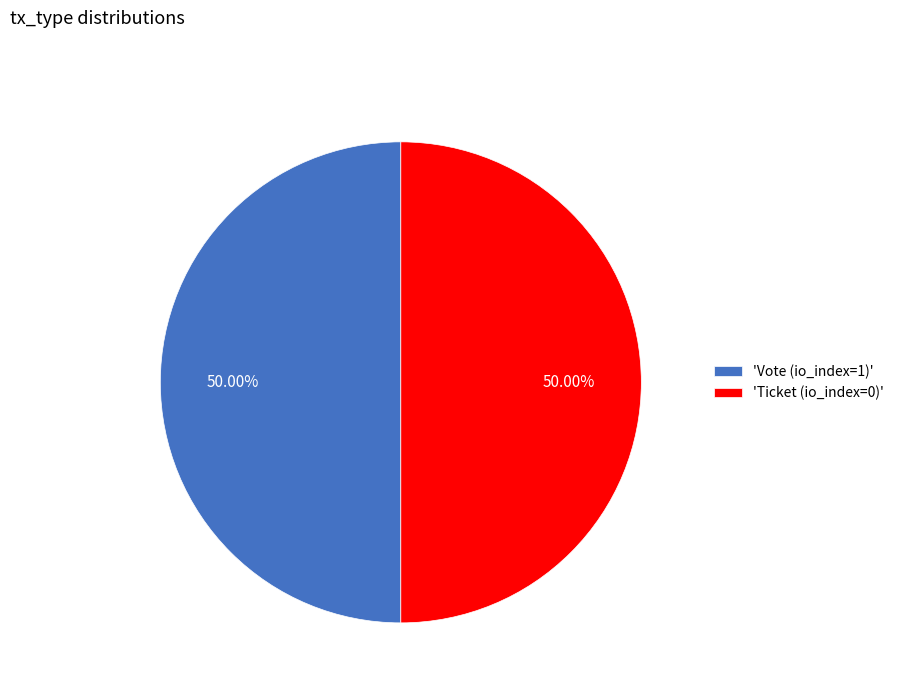

Approximately how many times larger is the value at 'Ticket (io_index=0)' compared to 'Vote (io_index=1)'?

1.0